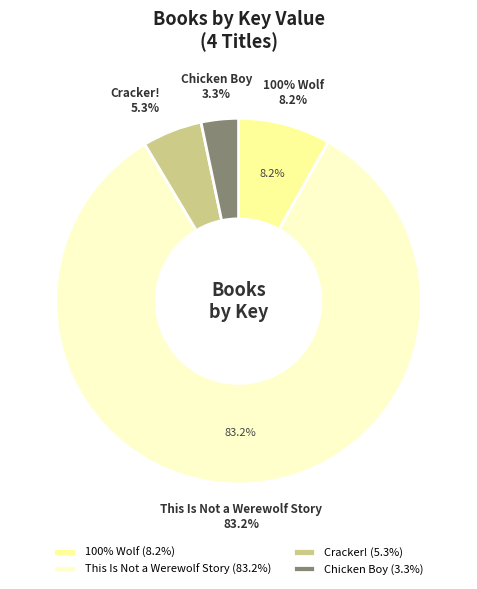

To the nearest percent, what is the combined percentage of 100% Wolf and This Is Not a Werewolf Story?

91%